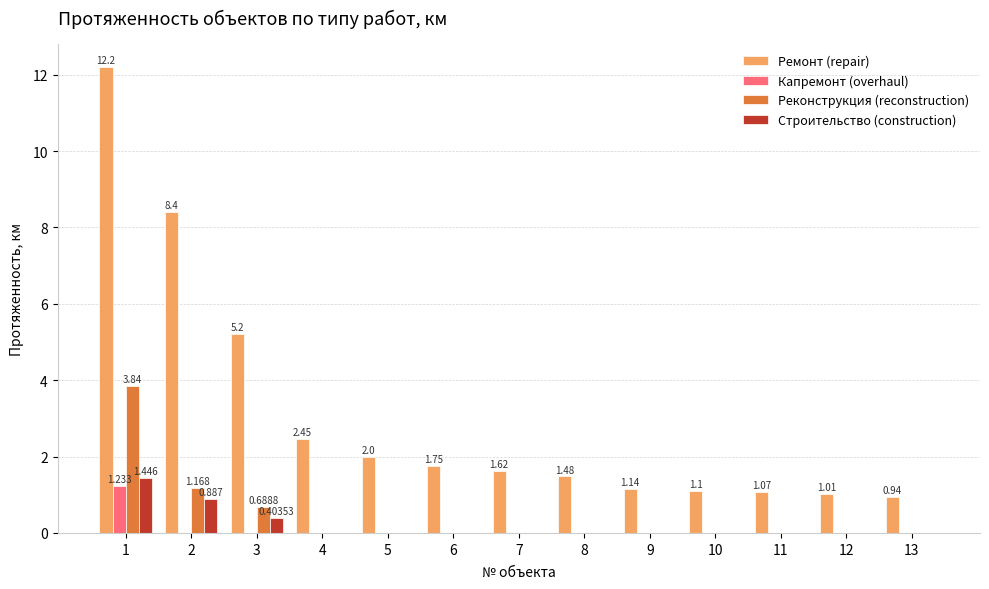

Which series has the largest total across all categories?

Ремонт (repair)